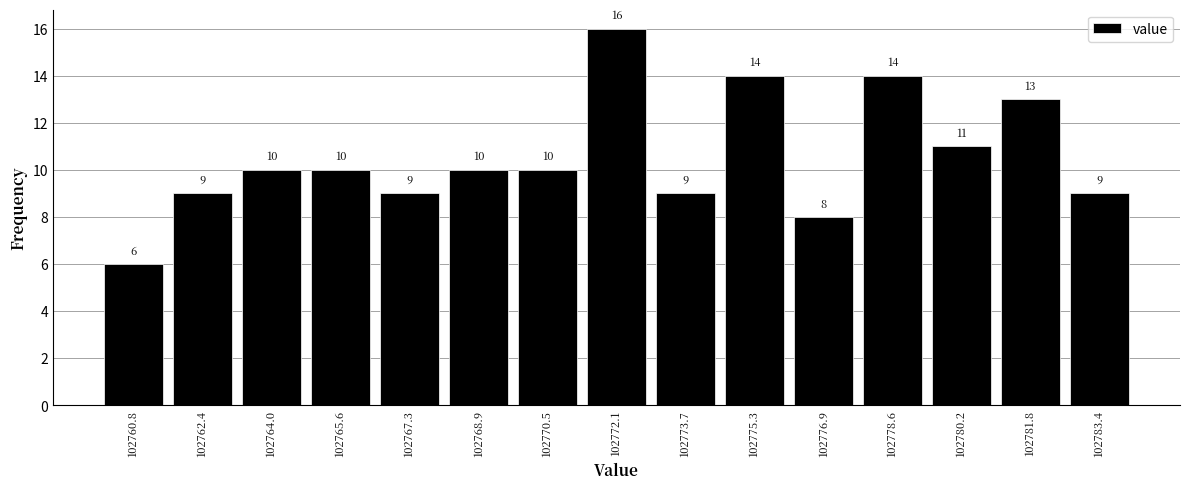

Reading left to right, transcribe this chart: for each bar, give the range it covers on the x-axis and its height. The bar edges are not printed on the chart, so give them approximately, as read against the axis.

102760.0 to 102761.6: 6
102761.6 to 102763.2: 9
102763.2 to 102764.8: 10
102764.8 to 102766.4: 10
102766.4 to 102768.0: 9
102768.0 to 102769.6: 10
102769.6 to 102771.2: 10
102771.2 to 102773.0: 16
102773.0 to 102774.6: 9
102774.6 to 102776.2: 14
102776.2 to 102777.8: 8
102777.8 to 102779.4: 14
102779.4 to 102781.0: 11
102781.0 to 102782.6: 13
102782.6 to 102784.2: 9